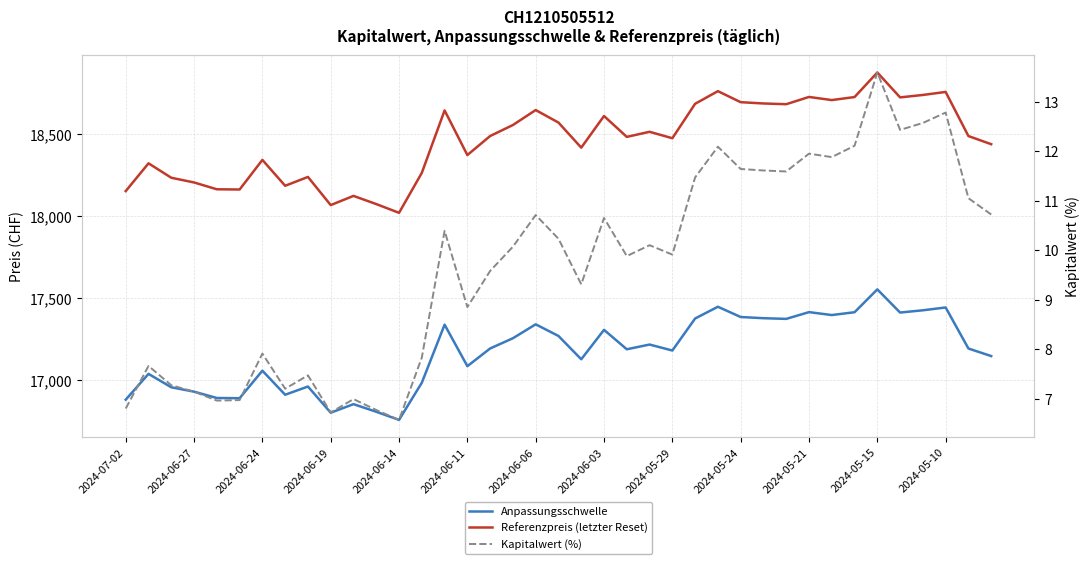

How many lines are shown in the chart?

3